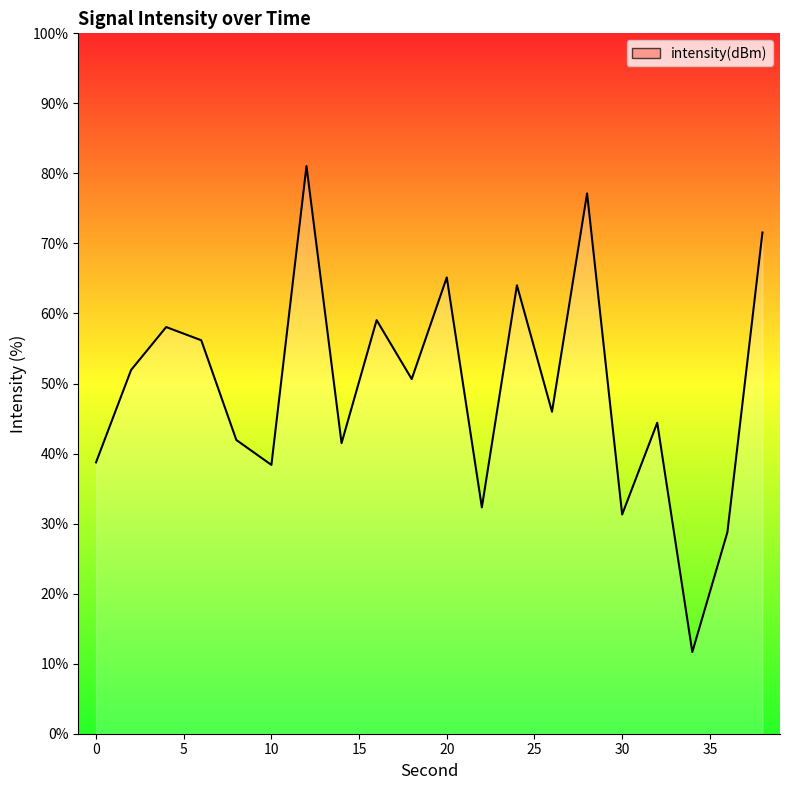

What is the minimum value shown in the chart?

11.7